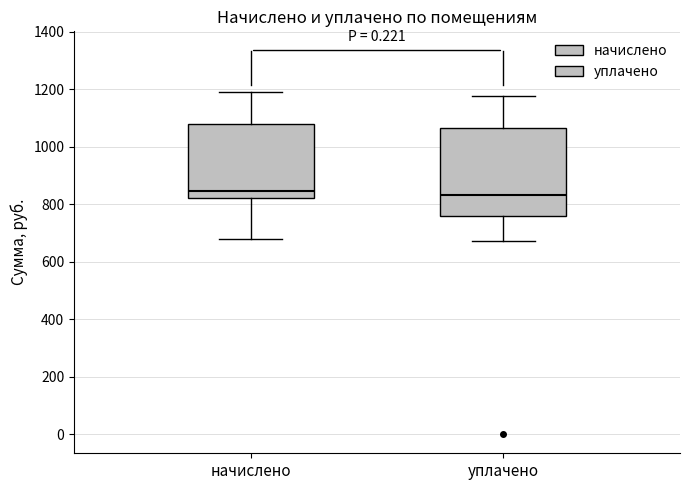

Where does the lower whisker of the box for уплачено end on the y-axis? The values are not printed on the chart, so give them approximately, as read against the axis.

680